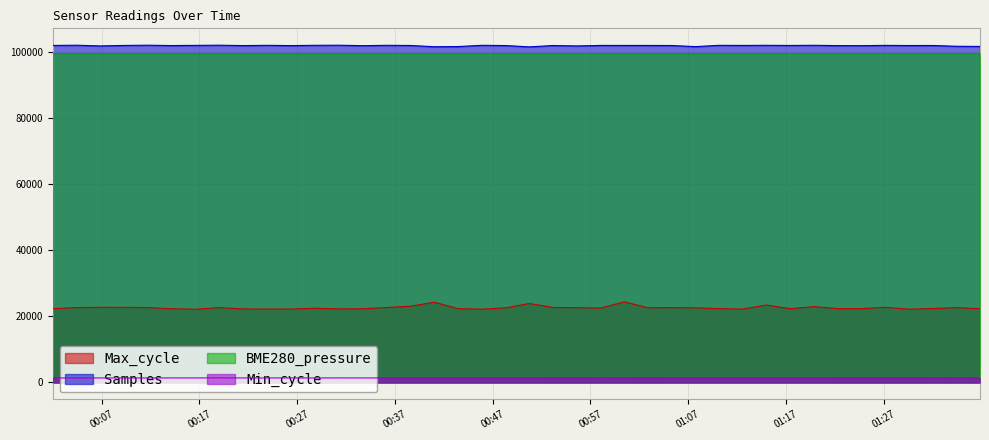

Where is Max_cycle nearest to the value 23279?

2022/12/06 01:15:01